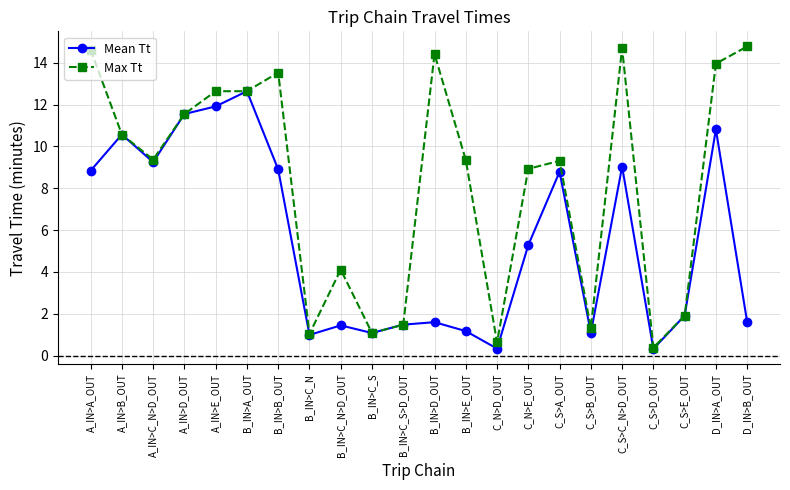

Which series changed the most between B_IN>C_S and B_IN>E_OUT?

Max Tt